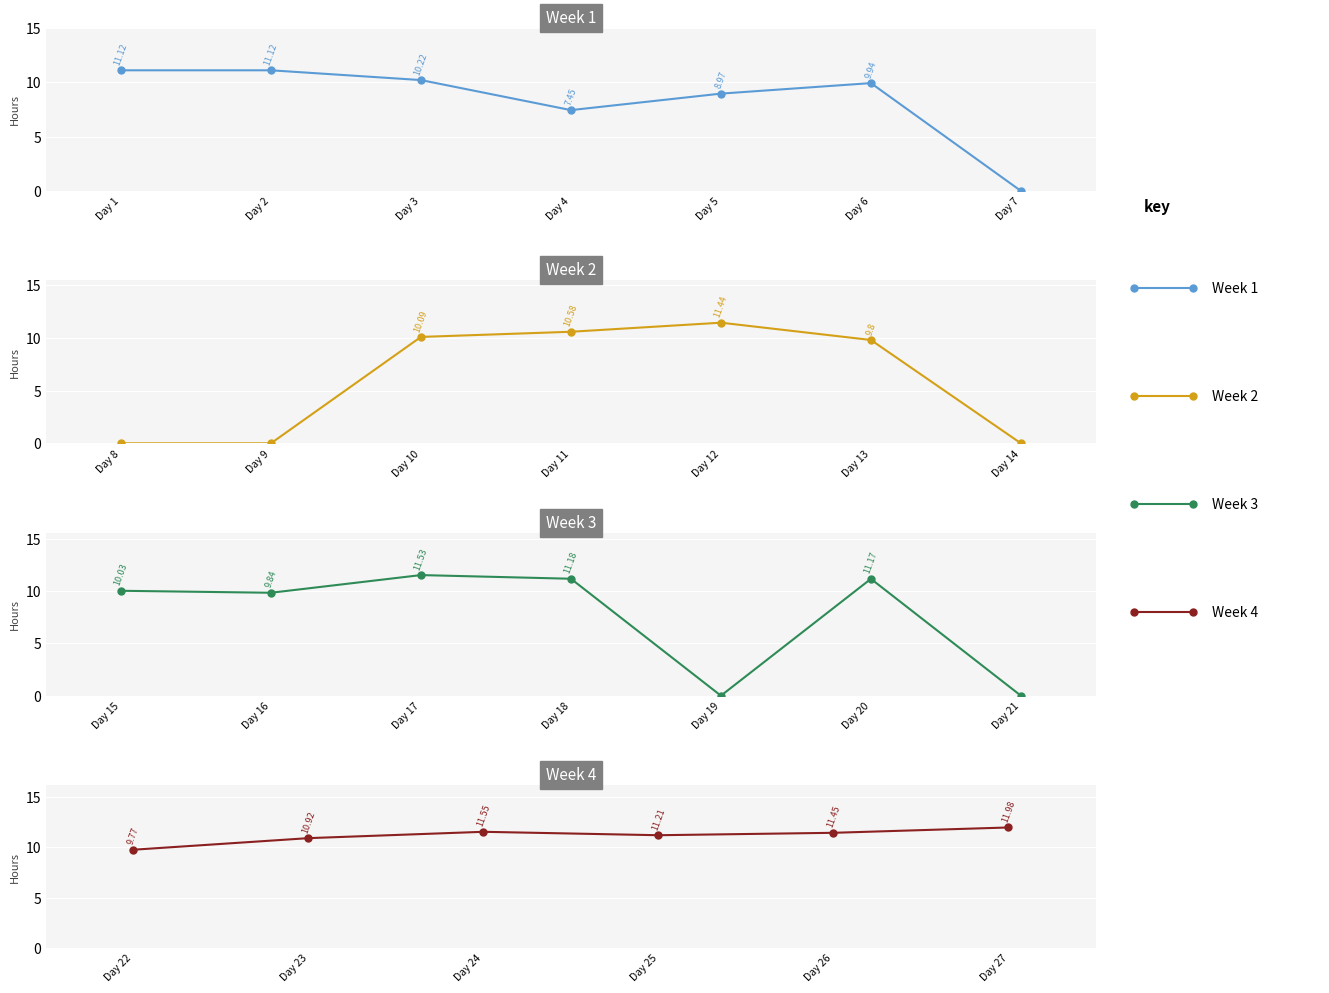

Which has a higher value, 12 or 22?

12